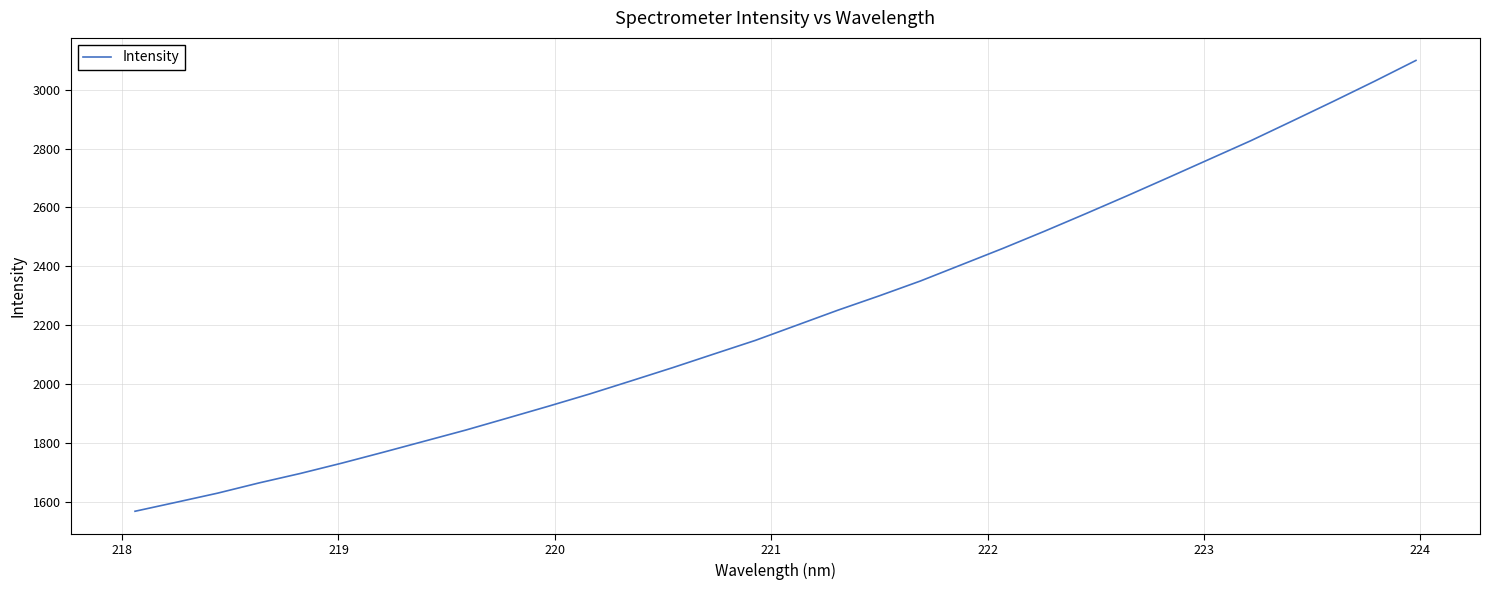

What is the difference between the maximum and minimum values?

1531.9